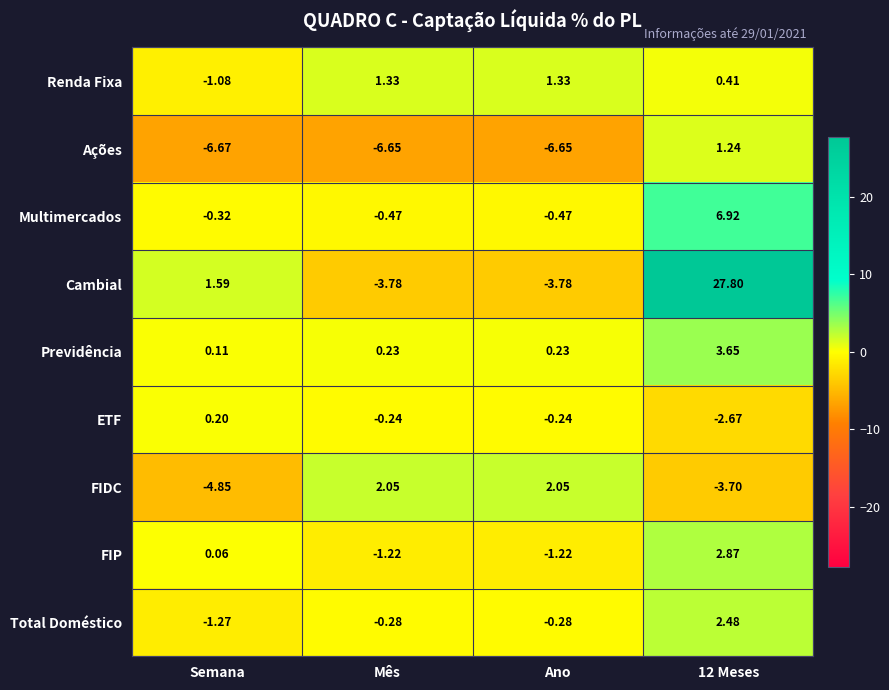

Which series has the largest total across all categories?

Cambial